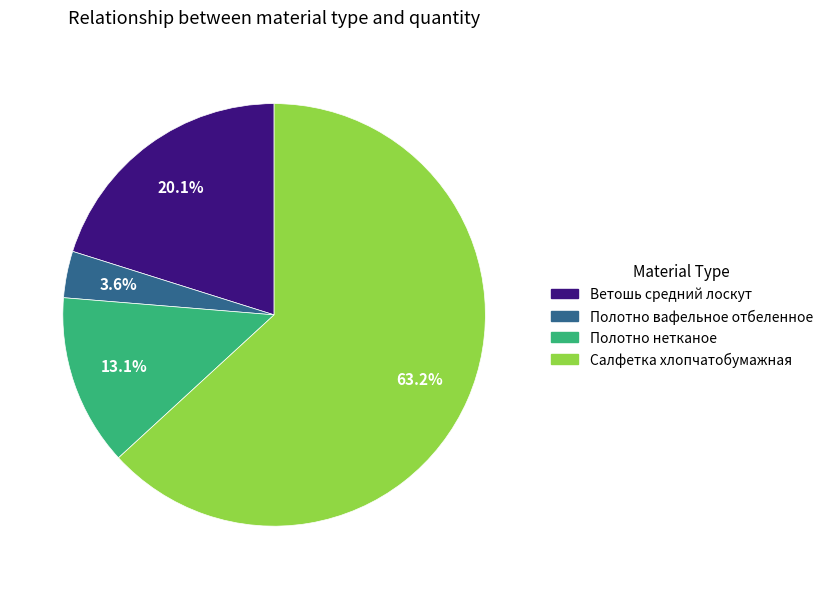

Between Ветошь средний лоскут and Полотно нетканое, which is larger?

Ветошь средний лоскут